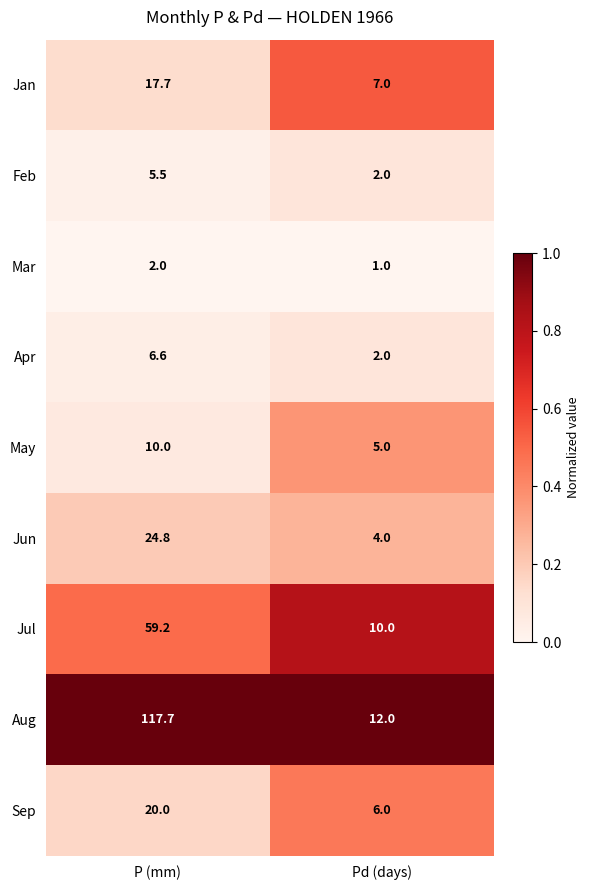

What is the average value of the Feb series?

3.8